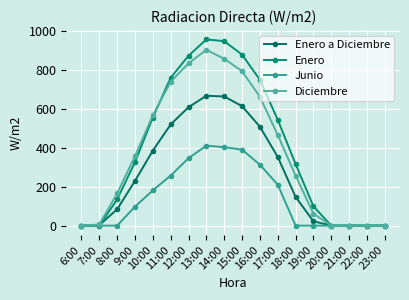

Reading left to right, extract all data points from this chart.

Enero a Diciembre: 6:00=0.0	7:00=2.8	8:00=84.2	9:00=230.3	10:00=386.3	11:00=520.9	12:00=609.8	13:00=668.8	14:00=665.2	15:00=615.2	16:00=509.3	17:00=353.6	18:00=147.7	19:00=22.4	20:00=0.0	21:00=0.0	22:00=0.0	23:00=0.0
Enero: 6:00=0.0	7:00=0.0	8:00=135.0	9:00=327.1	10:00=556.8	11:00=761.7	12:00=874.9	13:00=959.0	14:00=949.9	15:00=880.7	16:00=750.9	17:00=544.9	18:00=317.2	19:00=99.2	20:00=0.0	21:00=0.0	22:00=0.0	23:00=0.0
Junio: 6:00=0.0	7:00=0.0	8:00=0.0	9:00=97.7	10:00=181.6	11:00=257.7	12:00=347.2	13:00=411.7	14:00=404.1	15:00=391.3	16:00=313.7	17:00=210.8	18:00=0.0	19:00=0.0	20:00=0.0	21:00=0.0	22:00=0.0	23:00=0.0
Diciembre: 6:00=0.0	7:00=6.2	8:00=165.7	9:00=357.6	10:00=568.1	11:00=740.9	12:00=835.9	13:00=905.0	14:00=859.3	15:00=795.3	16:00=663.3	17:00=466.7	18:00=257.2	19:00=61.4	20:00=0.0	21:00=0.0	22:00=0.0	23:00=0.0